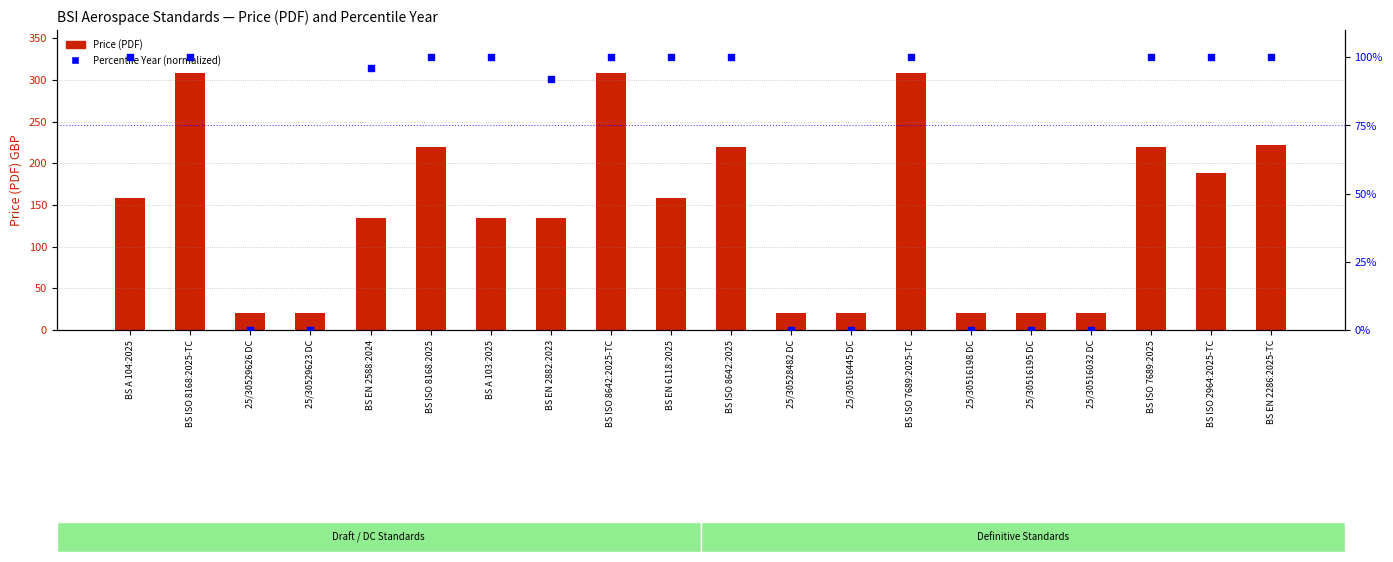

At how many categories does at least one series exceed 44?

13